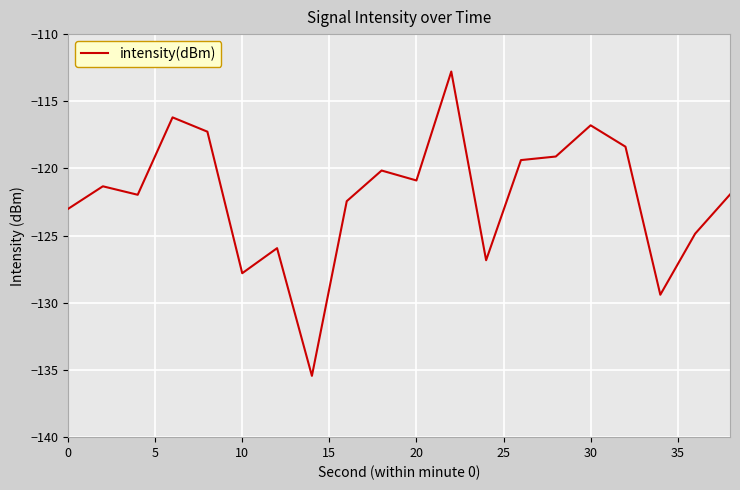

What is the difference between the maximum and minimum values?

22.7